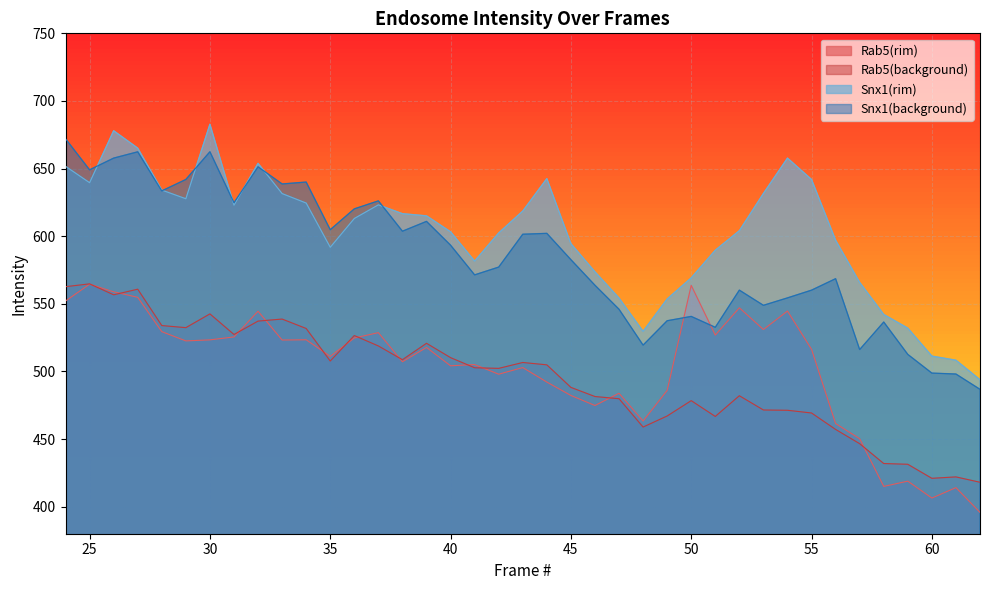

How many intersections are there between Snx1(background) and Rab5(rim)?

2